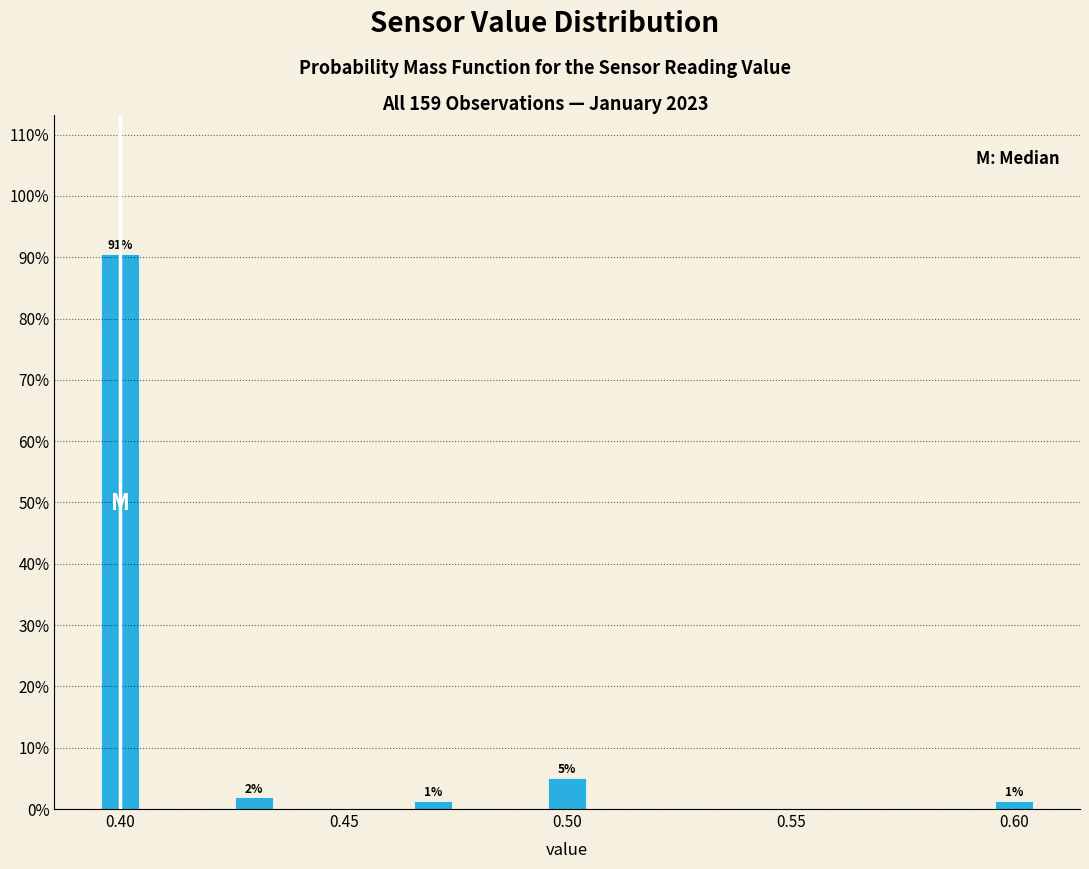

Read against the x-axis, roughly where is the centre of the tallest bar?

0.400